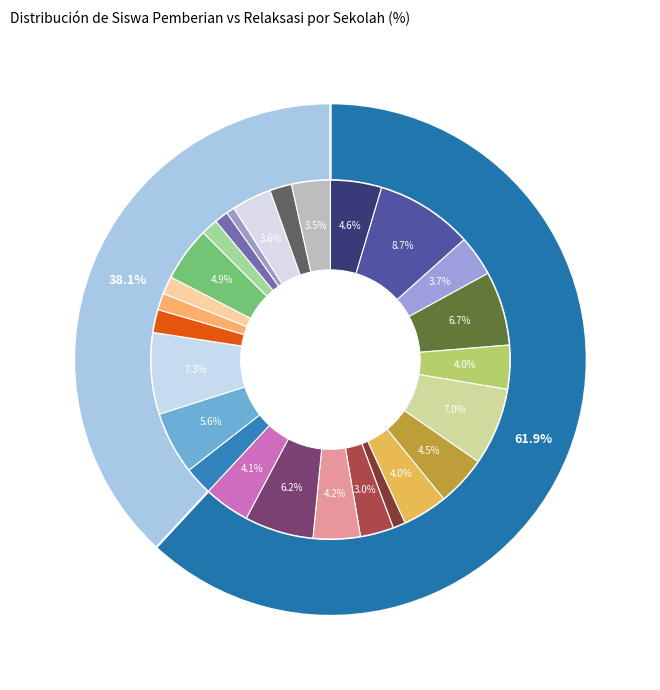

True or false: 10 accounts for 7% of the total.

True